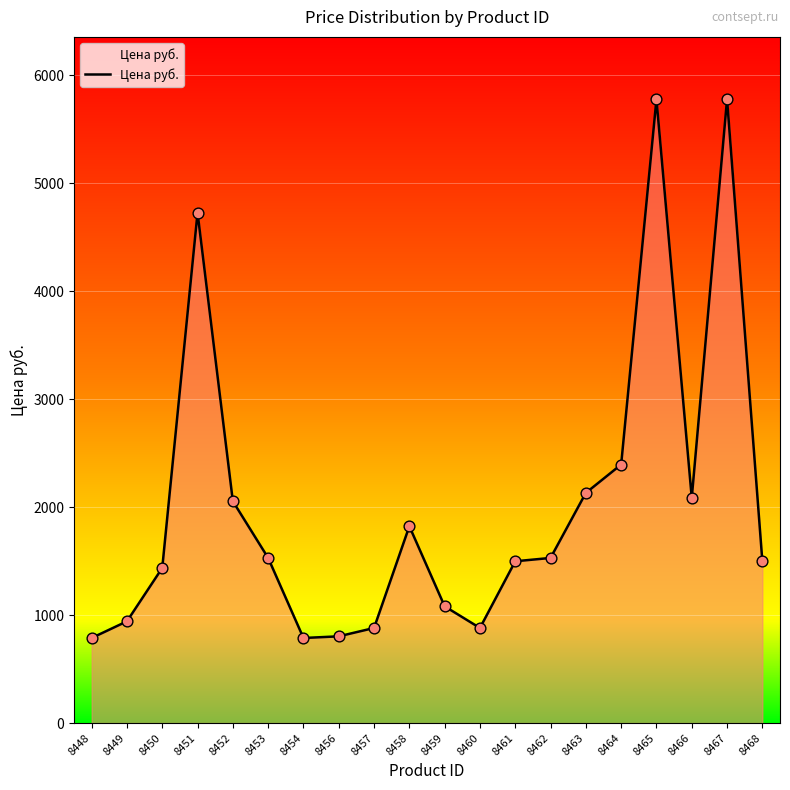

What is the change in value from 8450 to 8467?

+4341.4